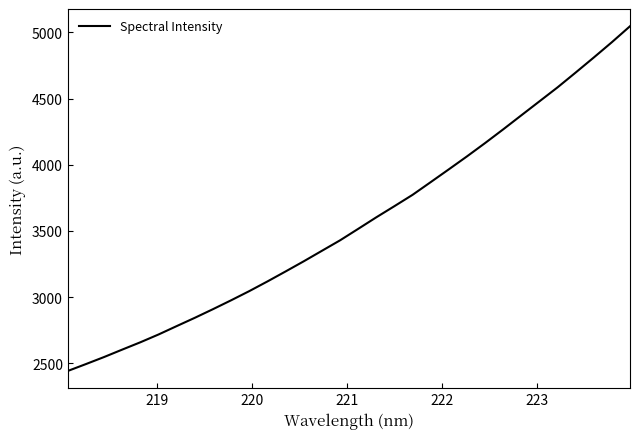

What is the difference between the maximum and minimum values?

2605.2